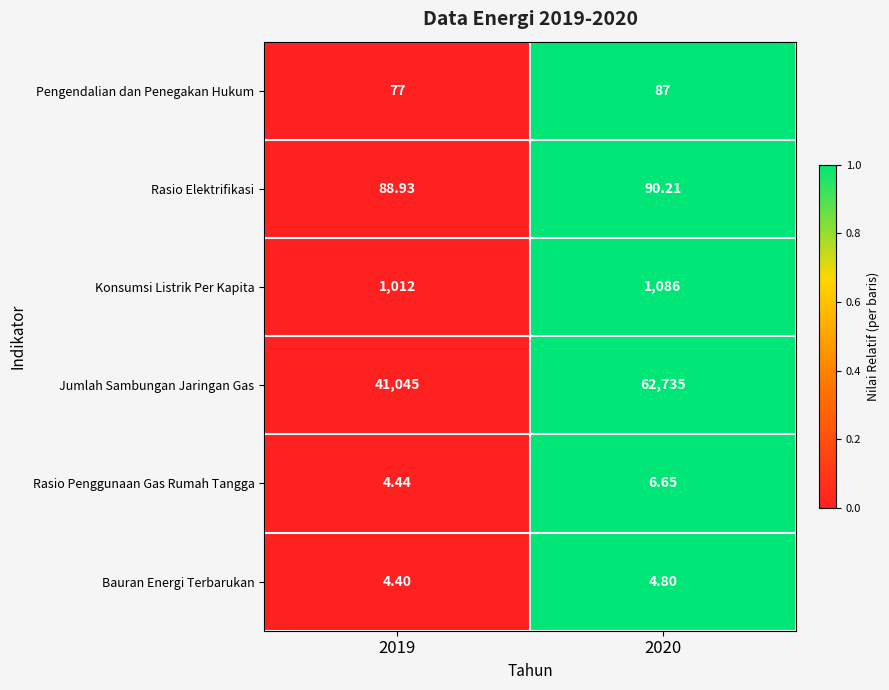

Rank the series at 2020 from highest to lowest value.

Jumlah Sambungan Jaringan Gas, Konsumsi Listrik Per Kapita, Rasio Elektrifikasi, Pengendalian dan Penegakan Hukum, Rasio Penggunaan Gas Rumah Tangga, Bauran Energi Terbarukan